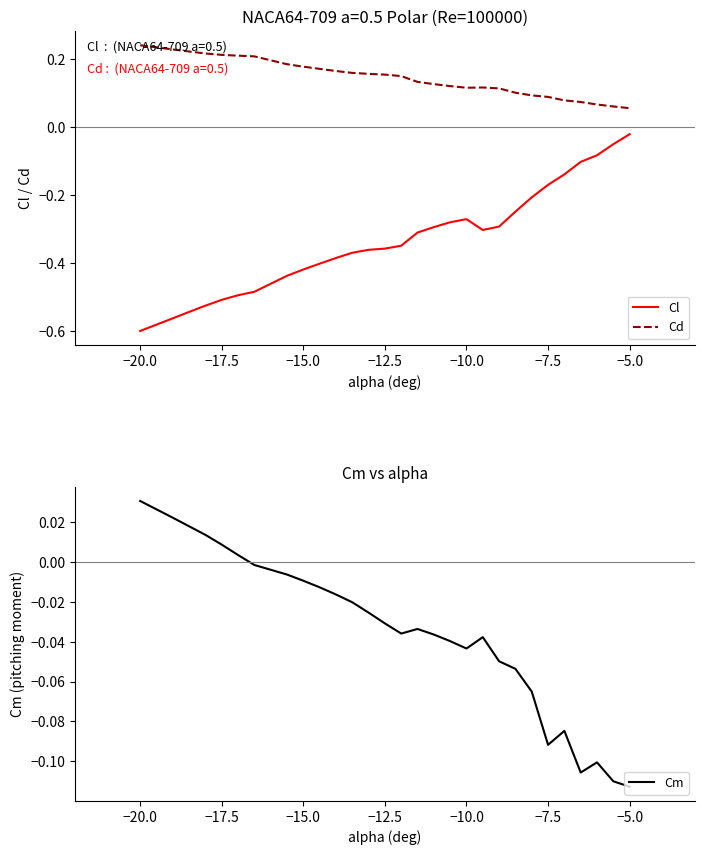

True or false: Cl and Cd cross at least once.

False